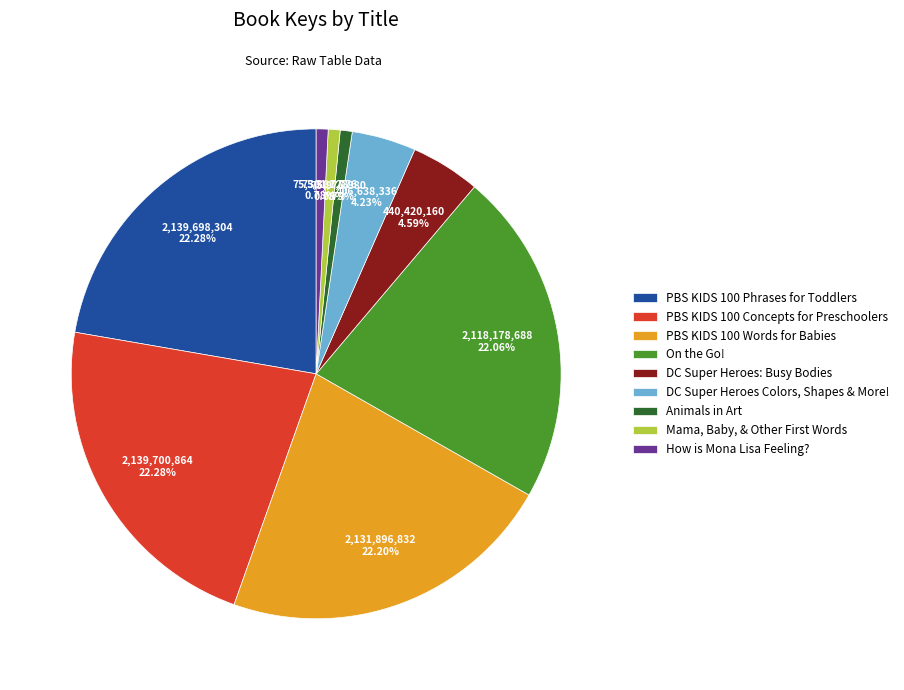

Do PBS KIDS 100 Phrases for Toddlers and Animals in Art together represent more than half of the pie?

No